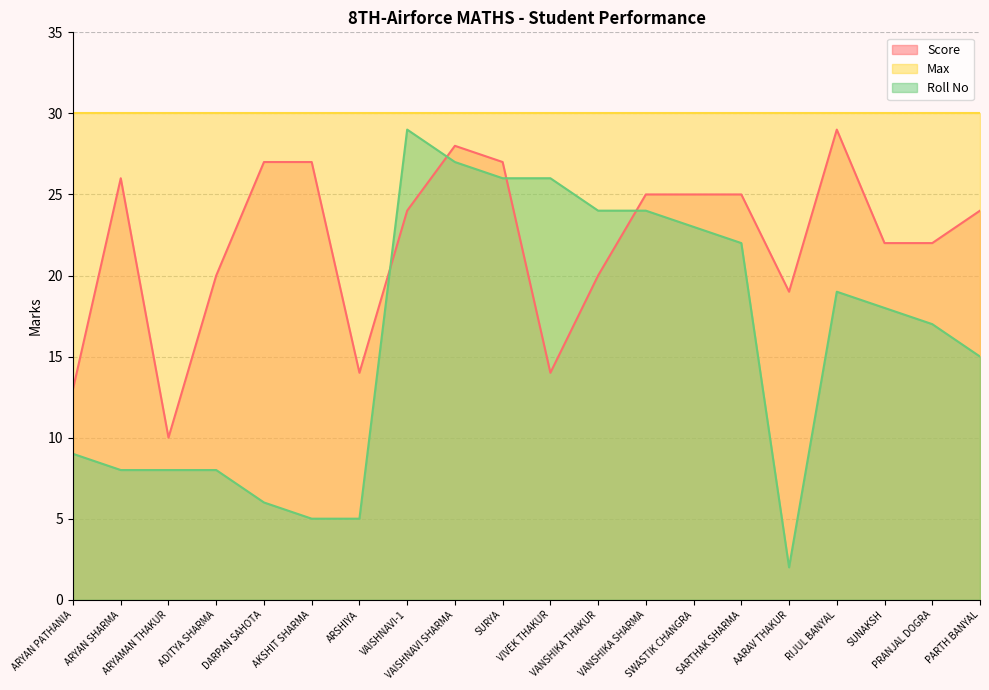

Rank the series by their average value, from highest to lowest.

Max, Score, Roll No